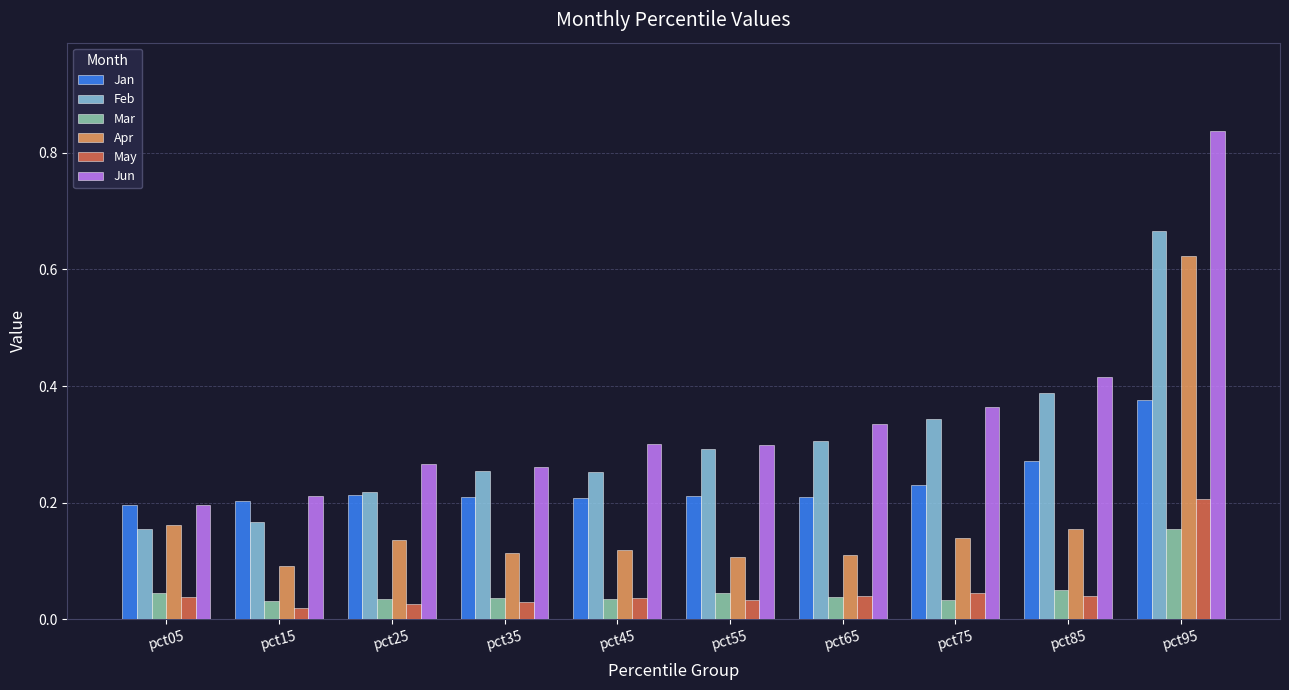

Are the bars horizontal?

No